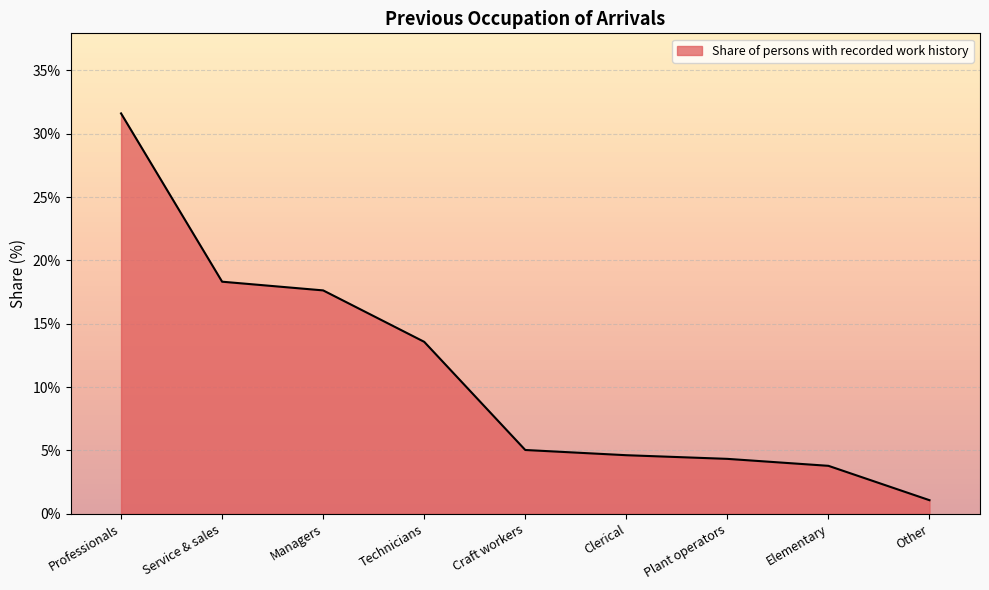

Rank the categories by value from highest to lowest.

Professionals, Service & sales, Managers, Technicians, Craft workers, Clerical, Plant operators, Elementary, Other